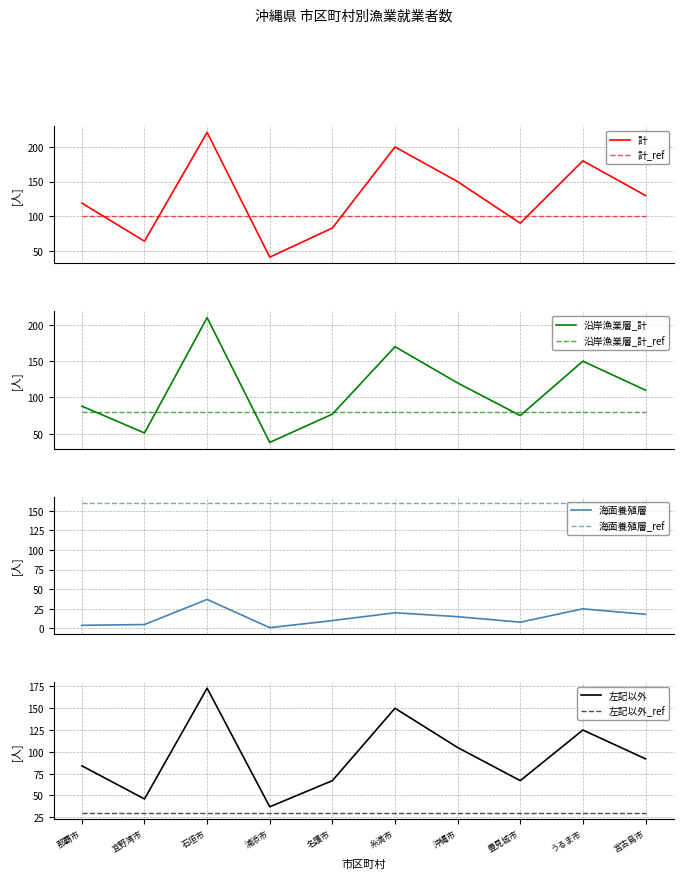

How many lines are shown in the chart?

4